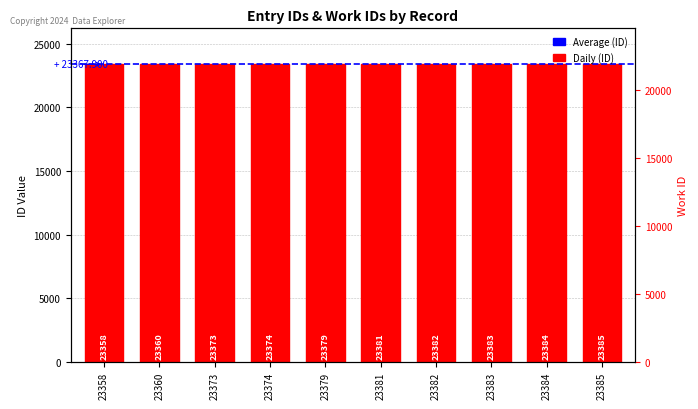

True or false: the data shows 7346 at 23384.

False